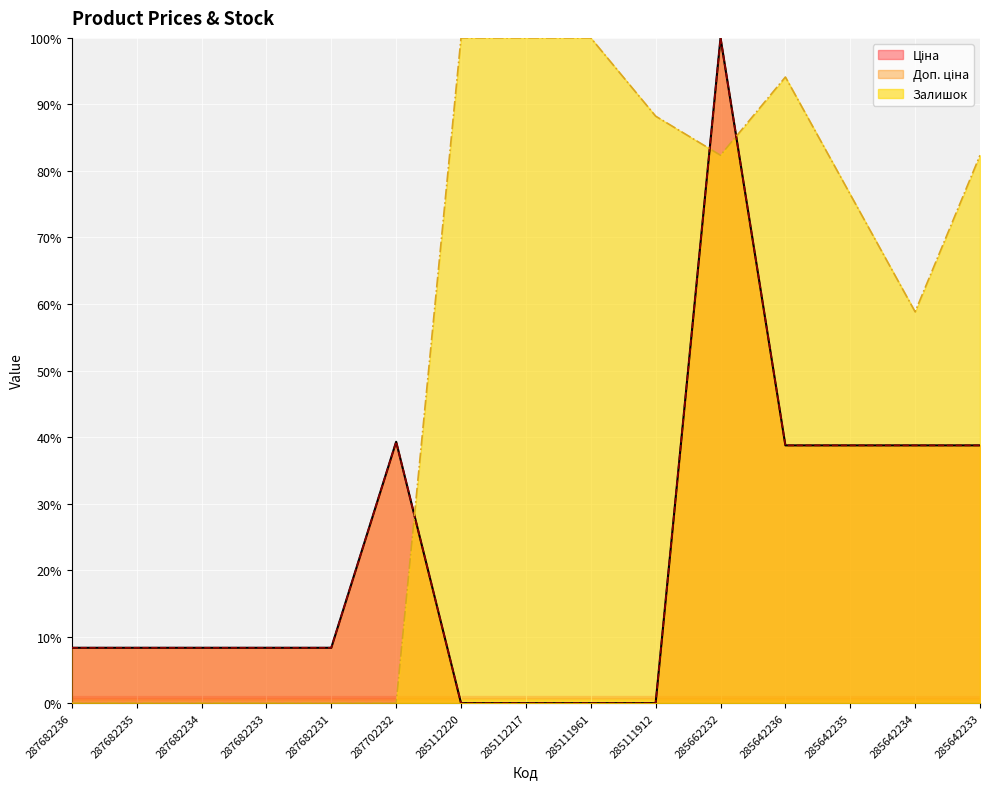

Between which two adjacent categories do Доп. ціна and Залишок first intersect?

287702232 and 285112220